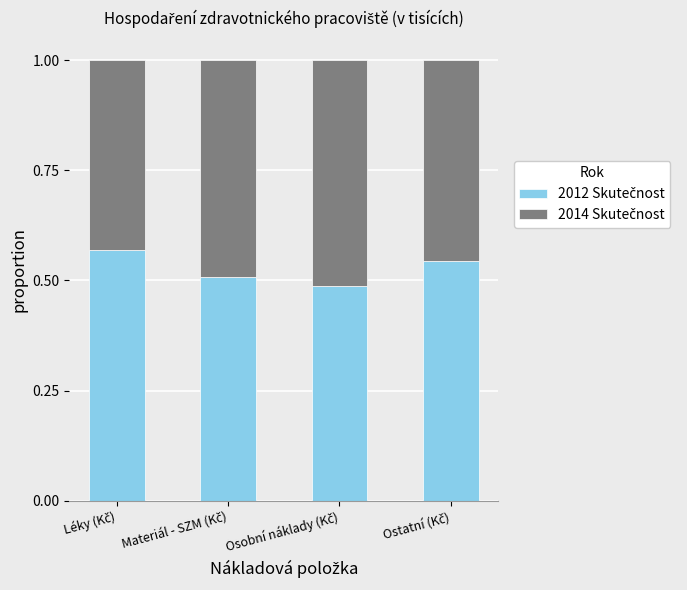

How many distinct data groups are displayed?

2